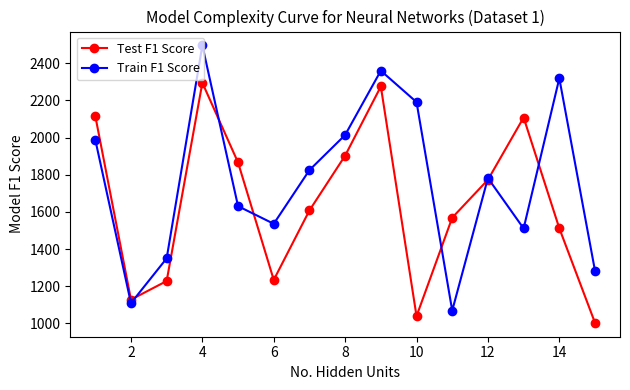

List the series in order of their peak value, highest first.

Train F1 Score, Test F1 Score